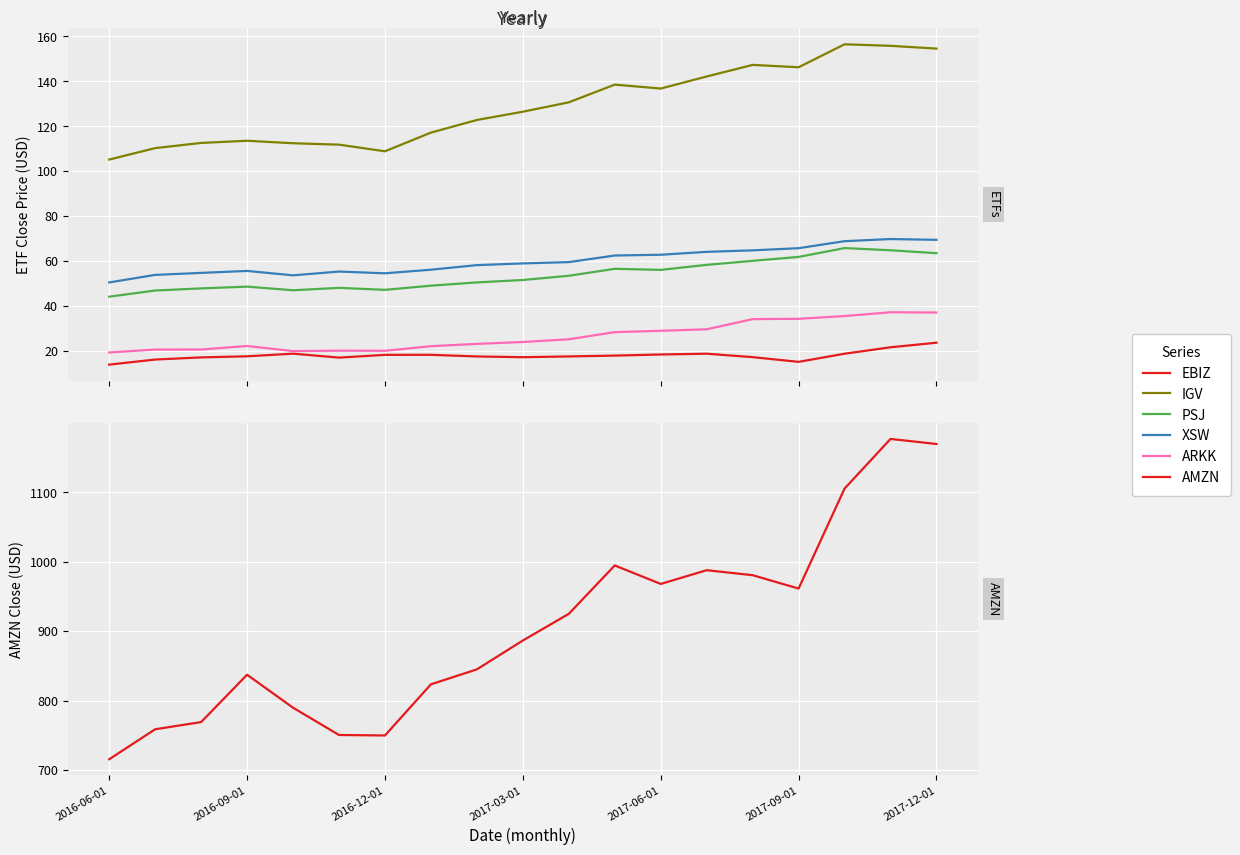

How many values in the ARKK series exceed 23?

11